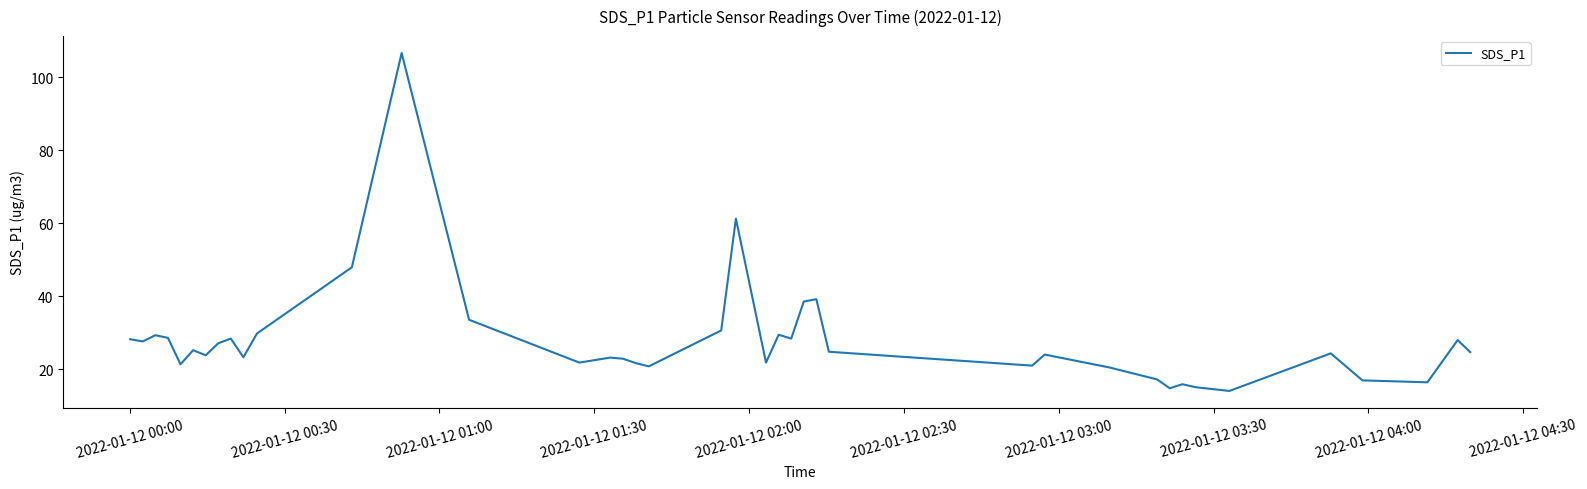

What is the minimum value shown in the chart?

14.0